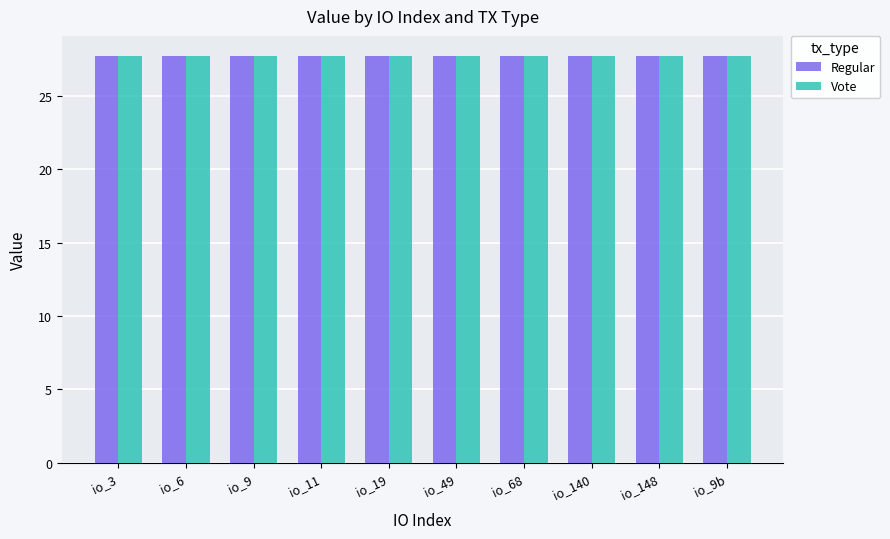

What are all the series names shown in the legend?

Regular, Vote